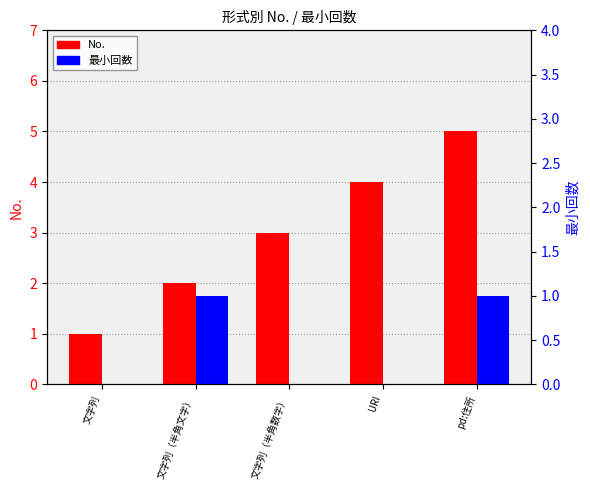

What is the sum of all 最小回数 values?

2